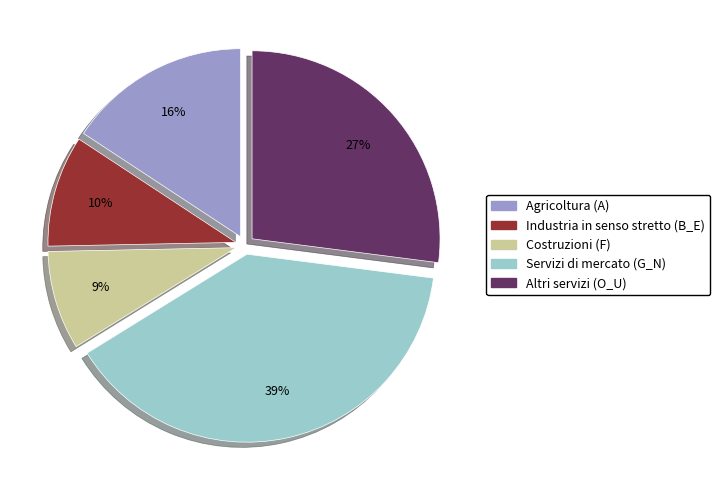

To the nearest percent, what is the average slice percentage?

20%